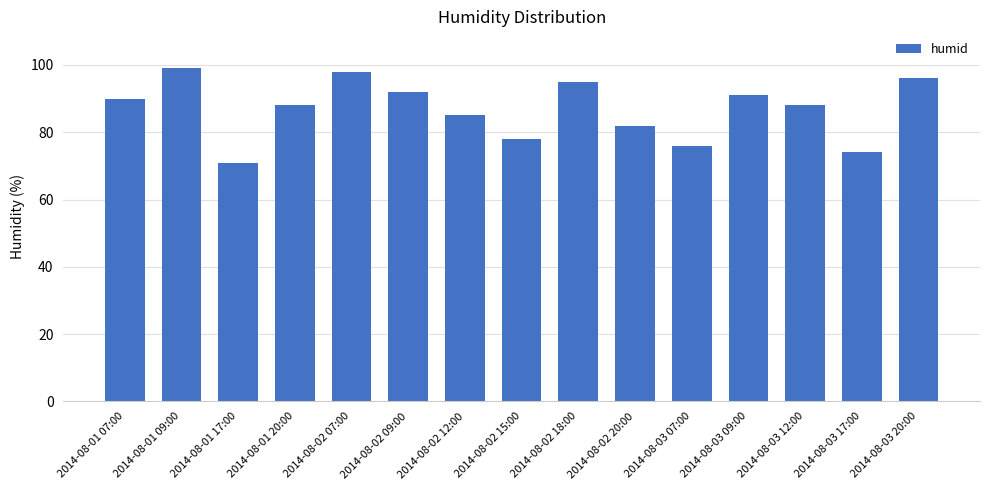

What is the value of the 2nd bar from the left?

99